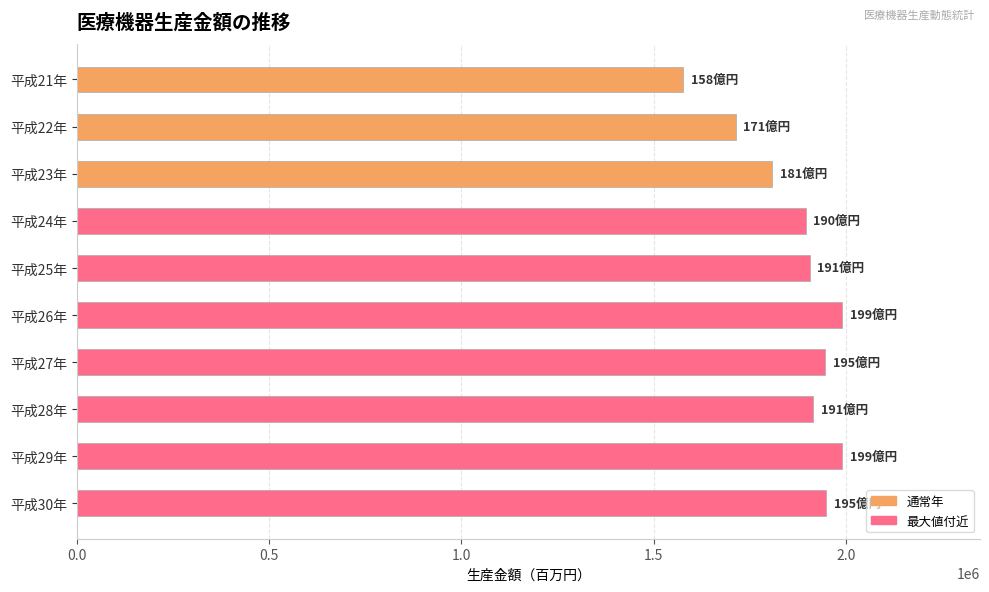

Between 平成29年 and 平成24年, which is larger?

平成29年